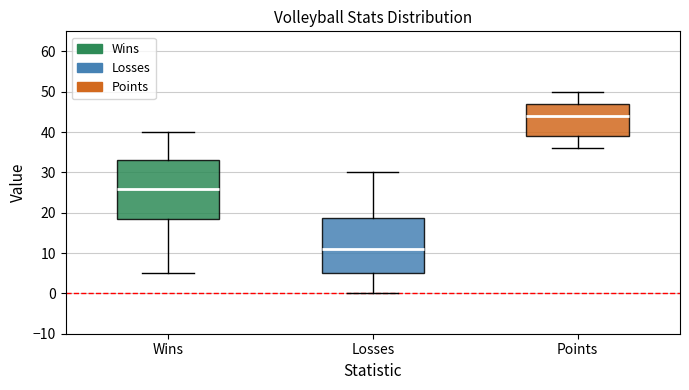

Which box has the highest median line?

Points